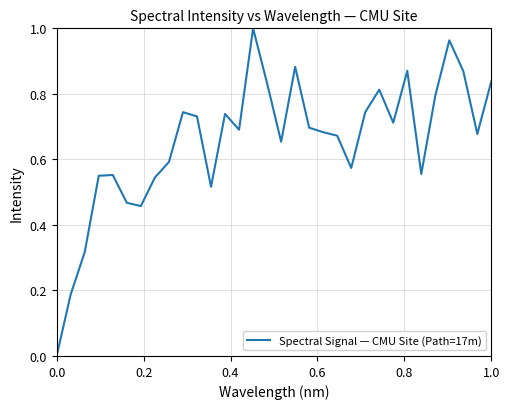

How many lines are shown in the chart?

1